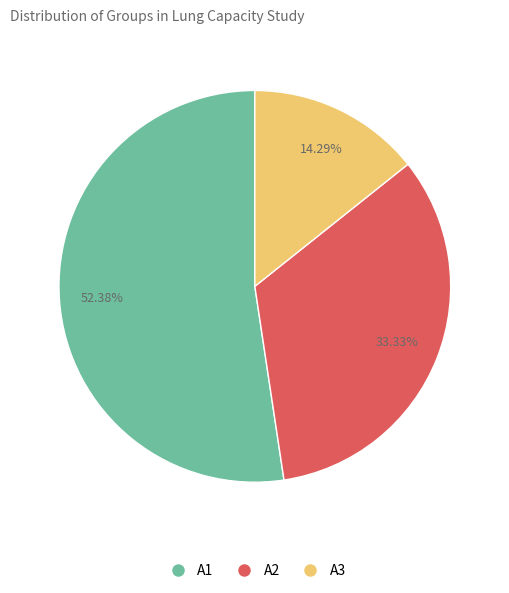

True or false: A2 accounts for 33% of the total.

True